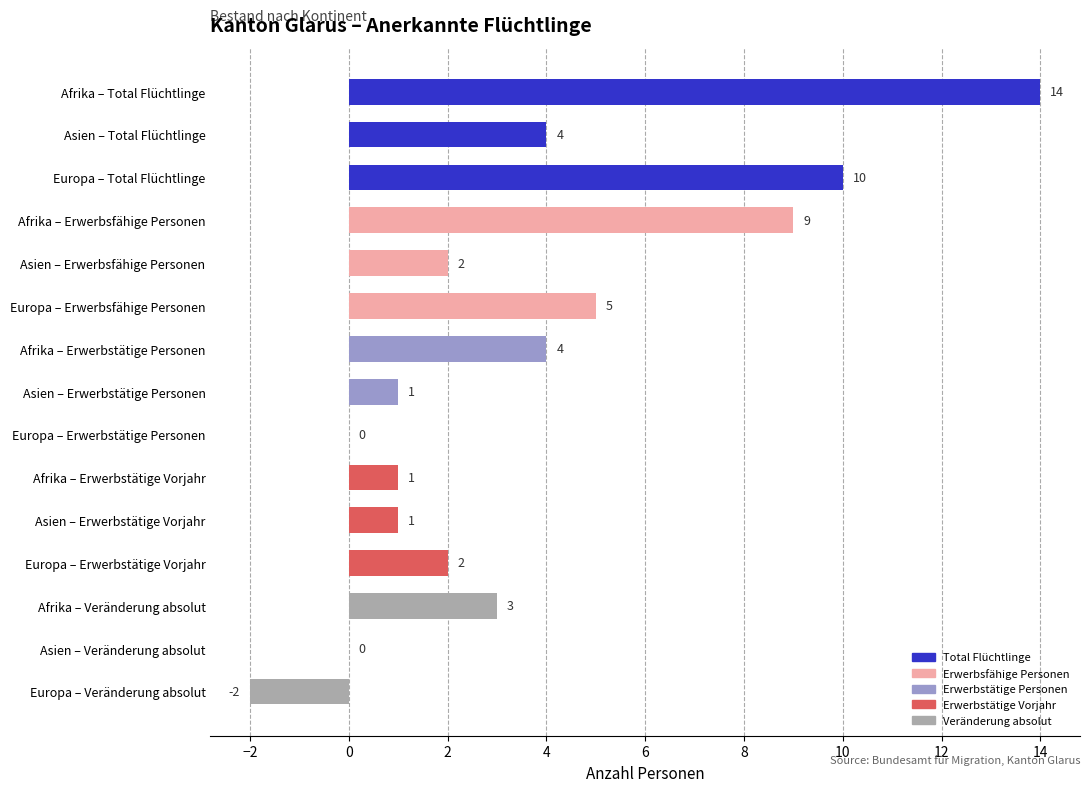

Between Afrika – Total Flüchtlinge and Europa – Erwerbstätige Personen, which is larger?

Afrika – Total Flüchtlinge